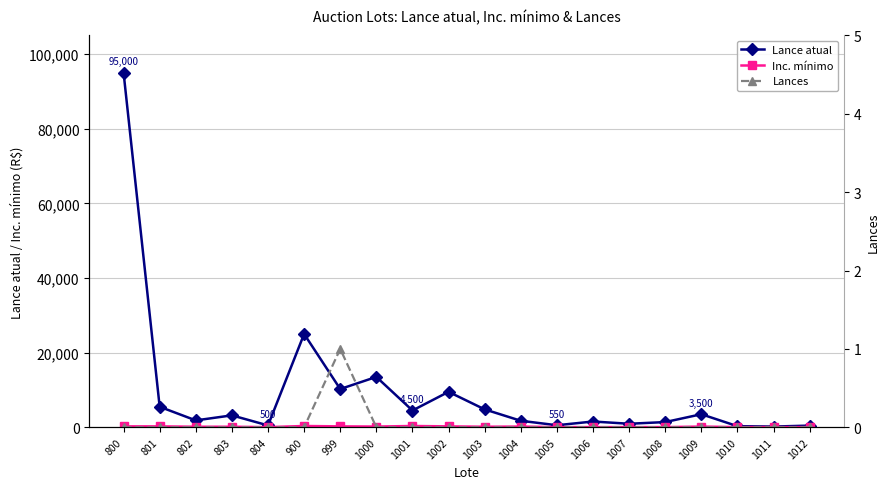

What is the approximate value of Lance atual at 803?

3200